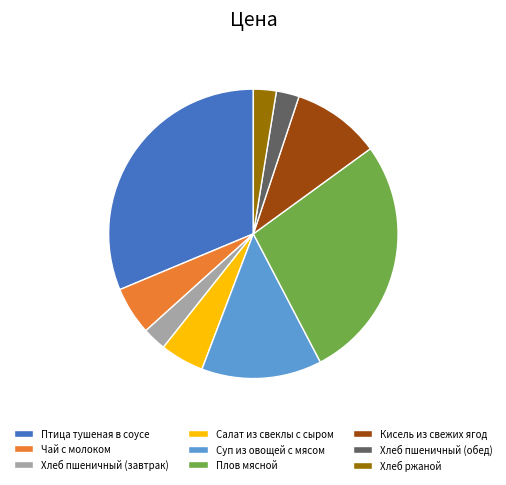

Which has a higher value, Плов мясной or Чай с молоком?

Плов мясной